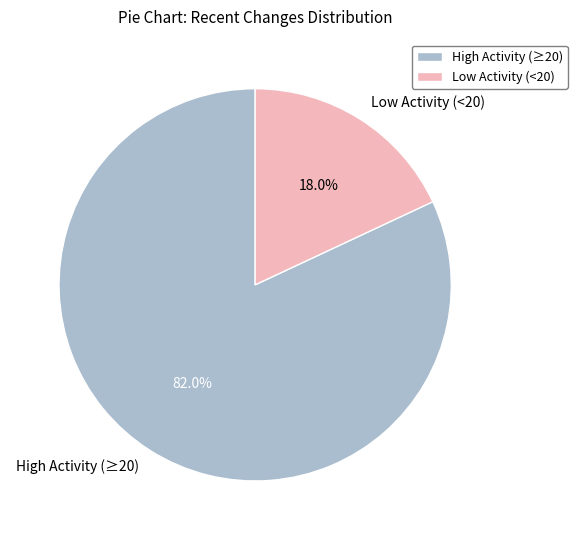

How many segments does this pie chart have?

2